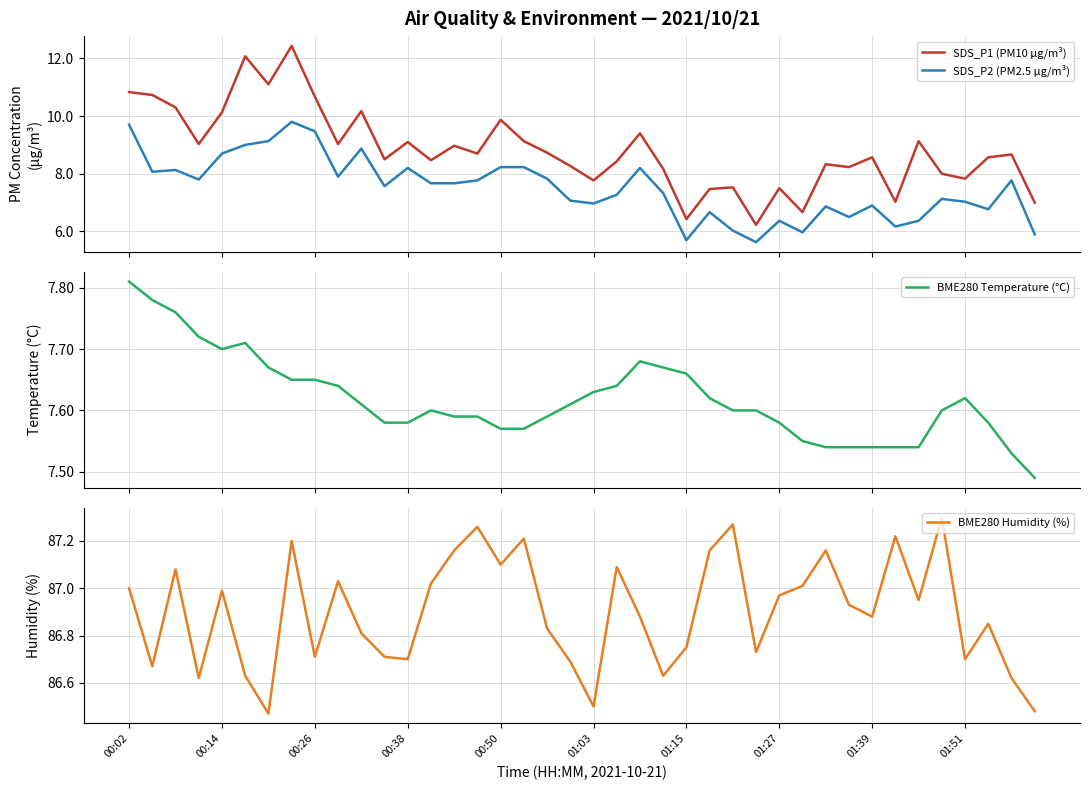

Count the number of data series in this chart.

4